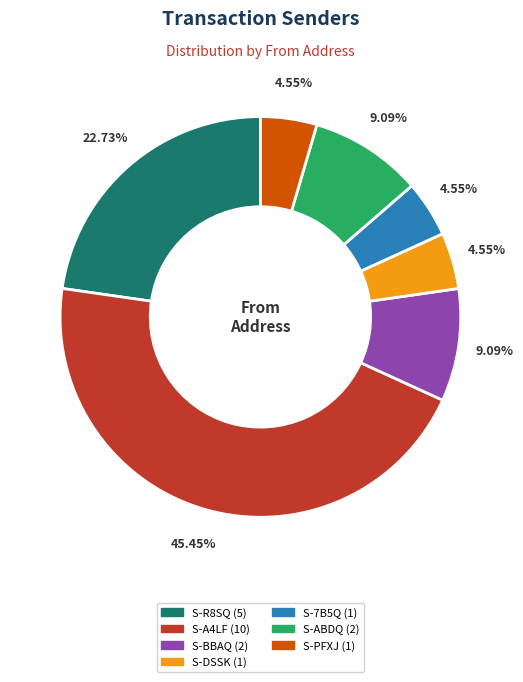

Is there any slice that represents more than half of the pie?

No